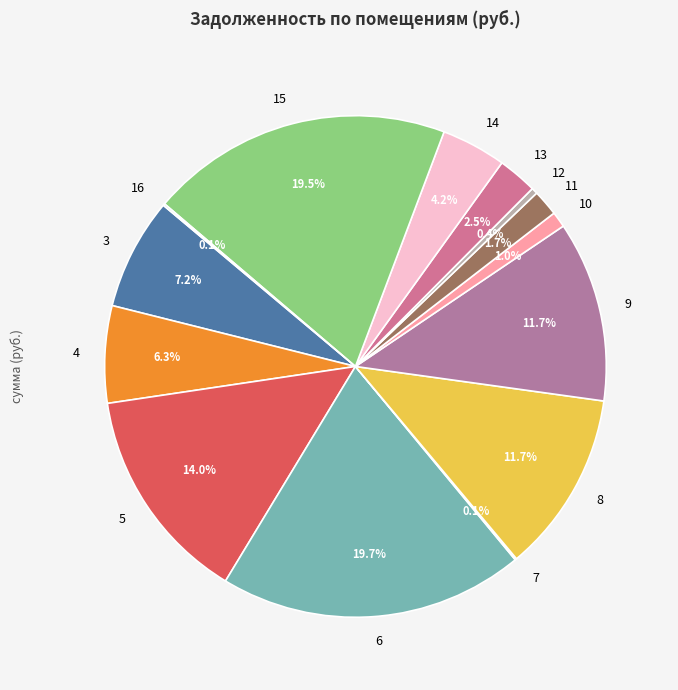

Between 5 and 6, which is larger?

6